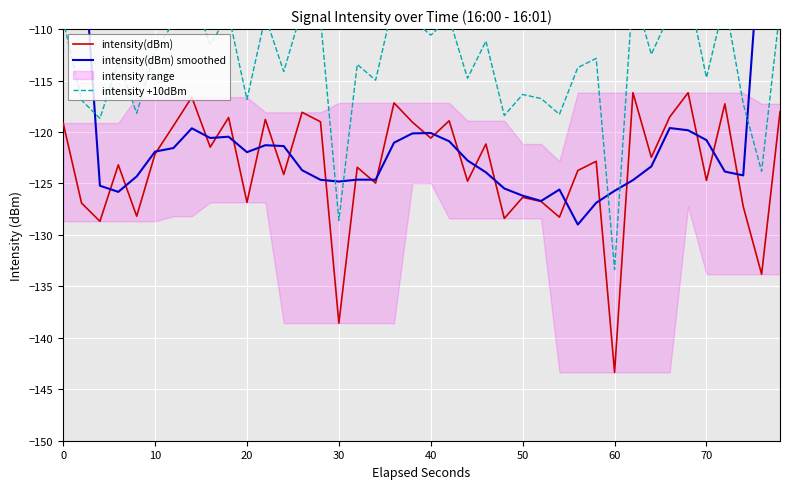

How many times do intensity(dBm) and intensity(dBm) smoothed cross each other?

24